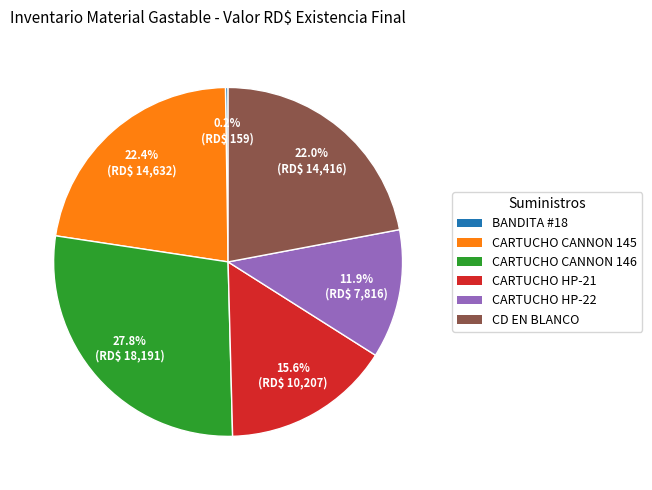

Does any single category account for the majority?

No